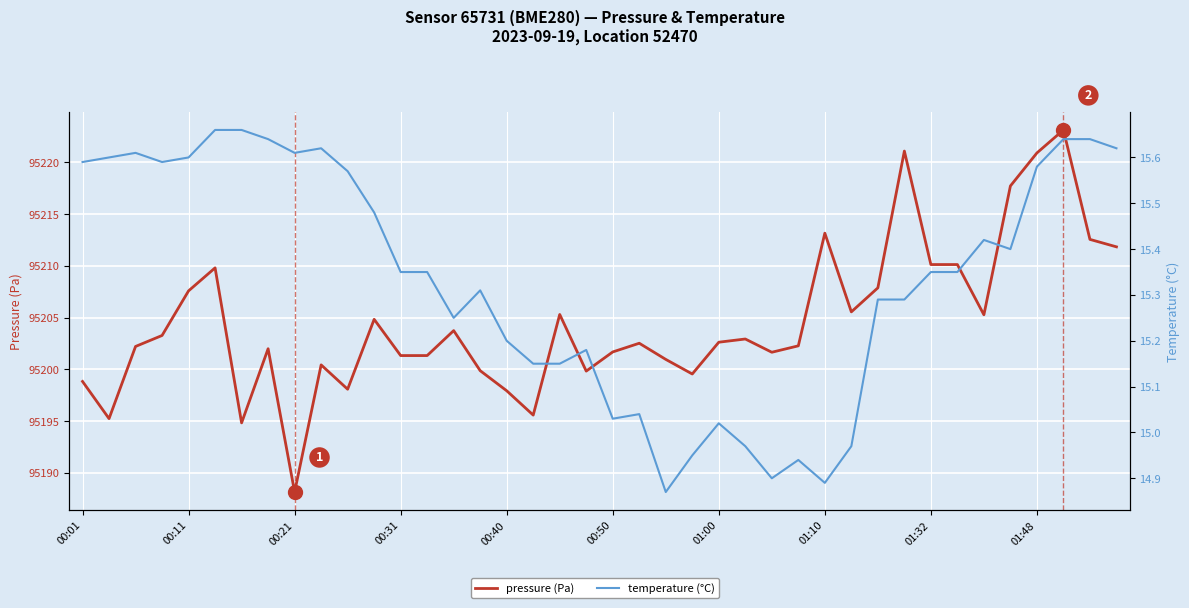

Is this an area chart (filled region under the line)?

No